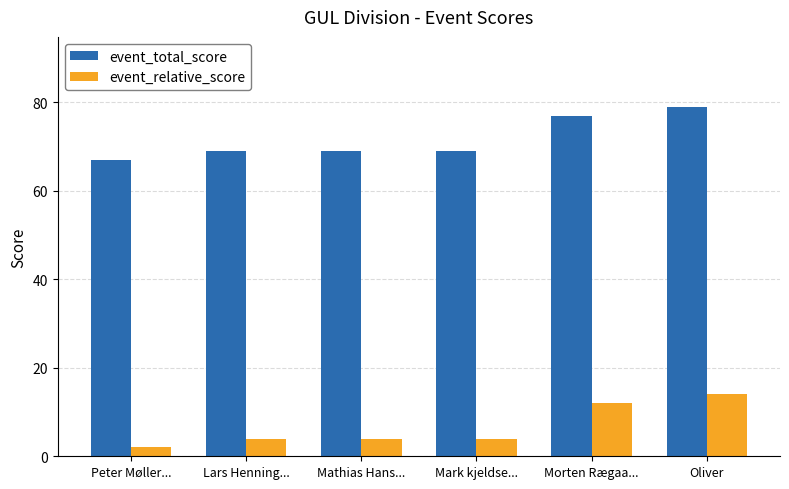

What is the sum of all event_total_score values?

430